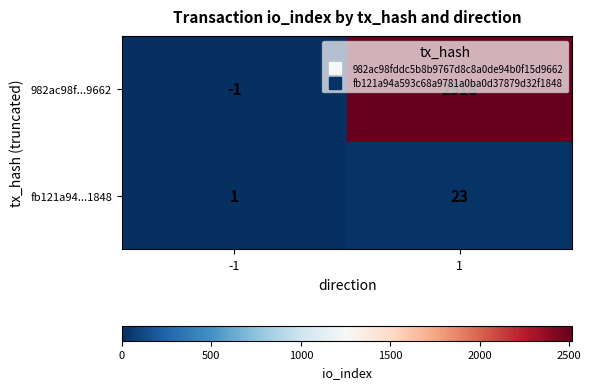

How many data points does each series have?

2